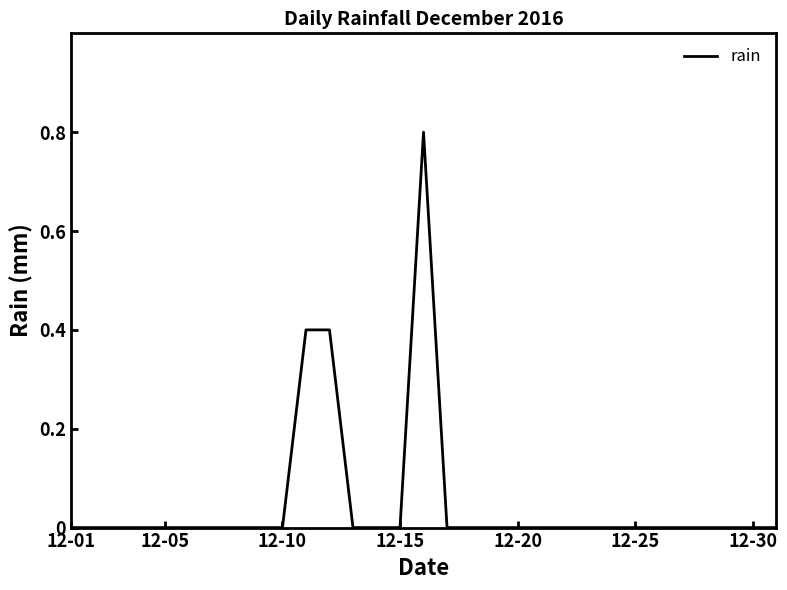

What is the maximum value shown in the chart?

0.8